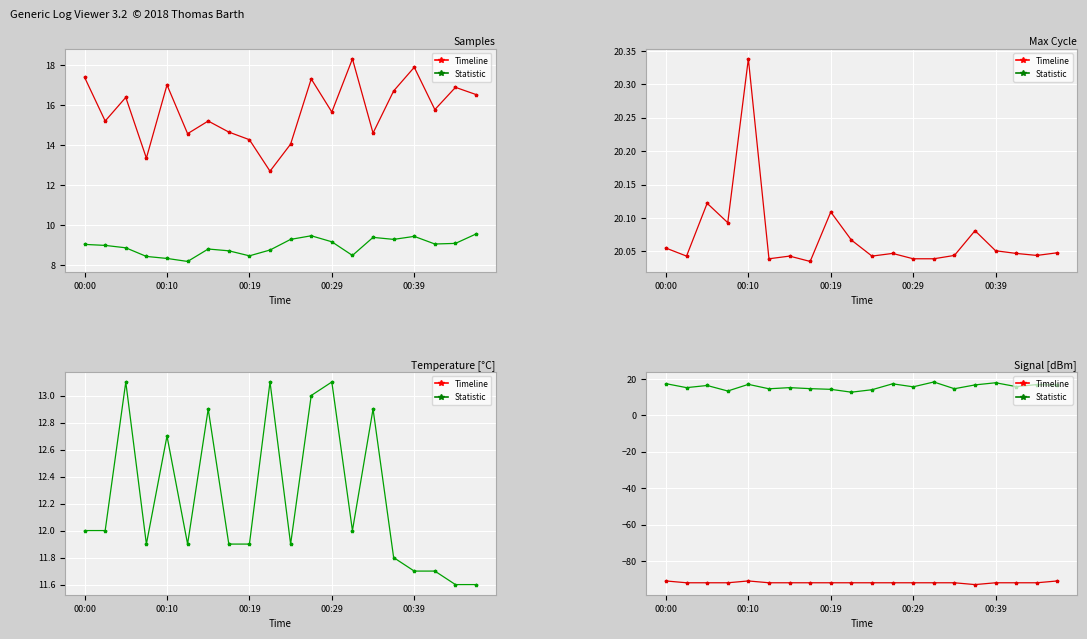

What is the average value of the Max_cycle series?

20.1